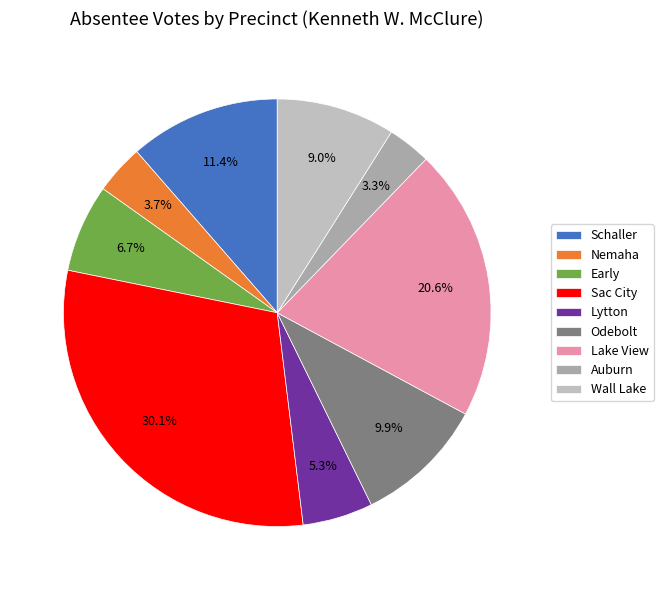

Does any single category account for the majority?

No